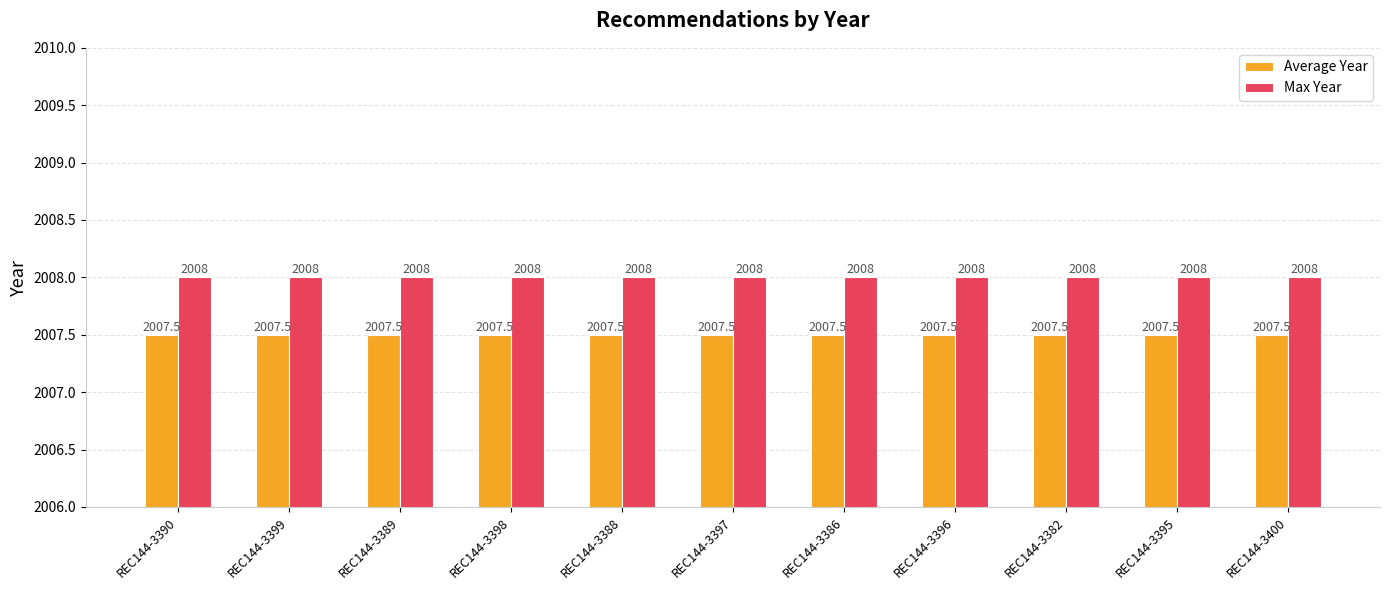

What is the lowest value of the Max Year series?

2008.0